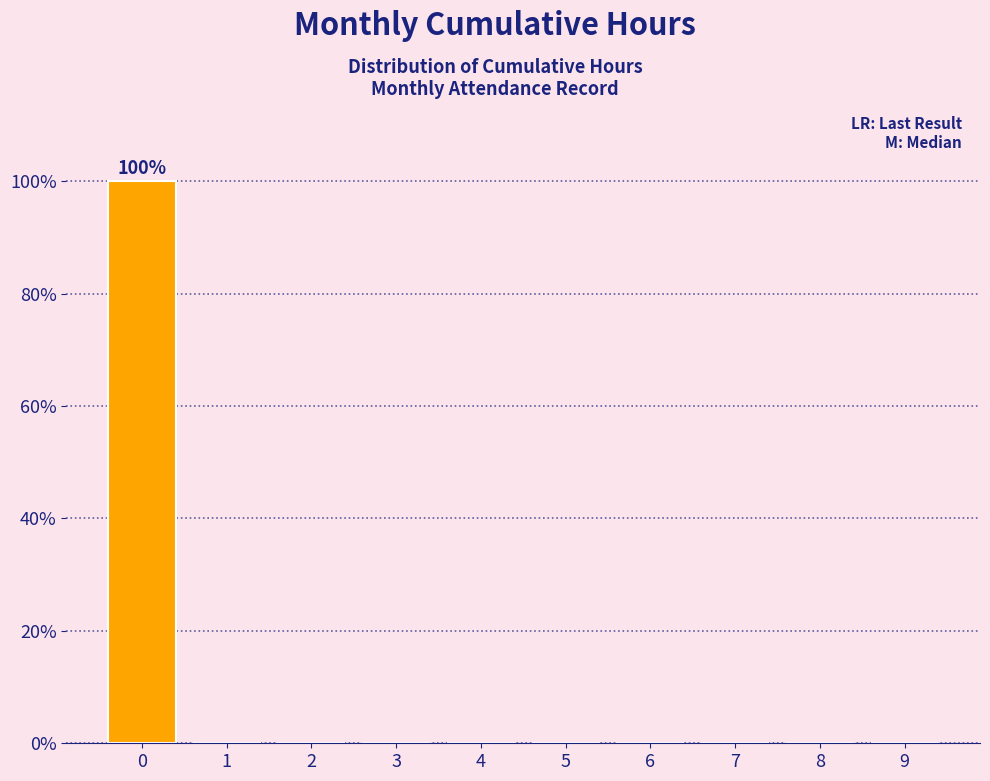

True or false: the data shows 39 at 9.

False